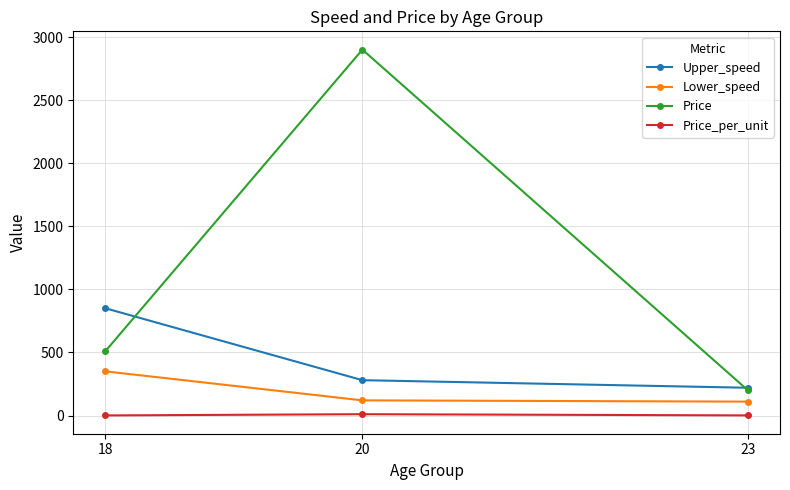

What is the sum of all Upper_speed values?

1350.0